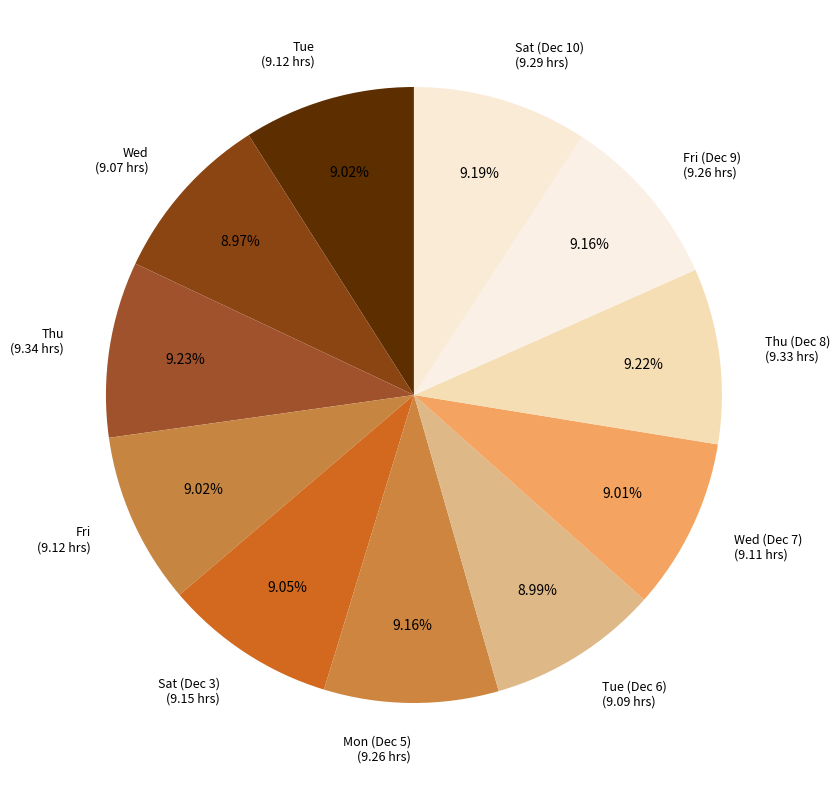

What is the ratio of the value at Tue (9.12 hrs) to the value at Thu (9.34 hrs)?

1.0